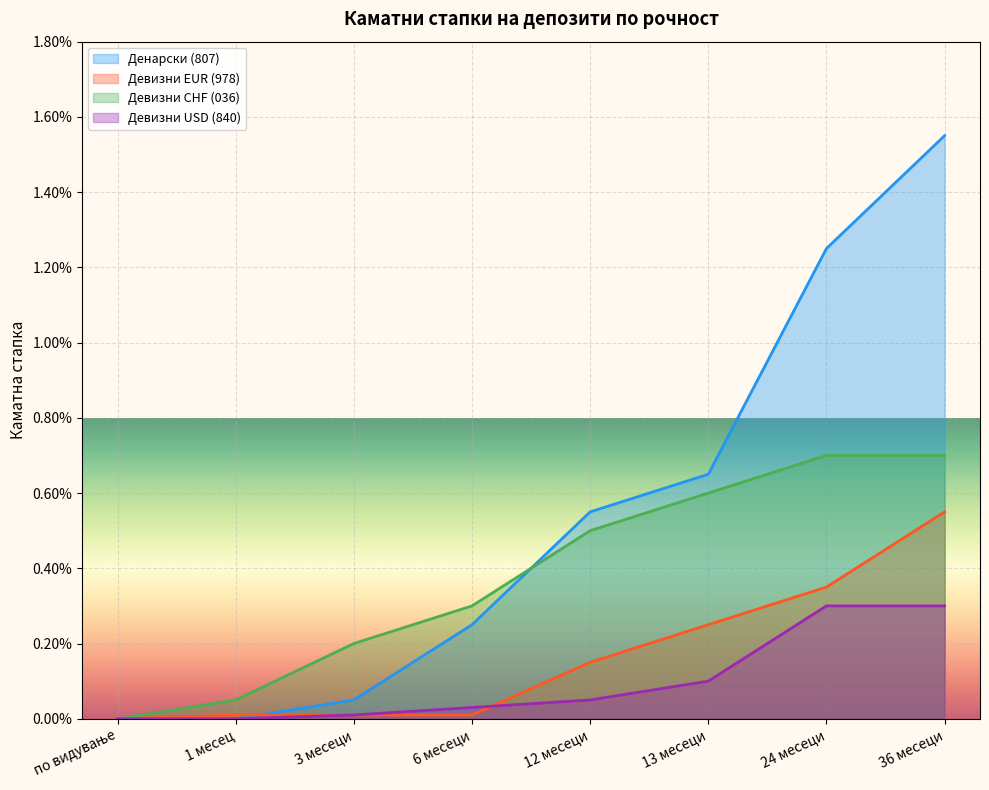

The Девизни CHF (036) series shows 0.0 at 36 месеци. True or false?

False